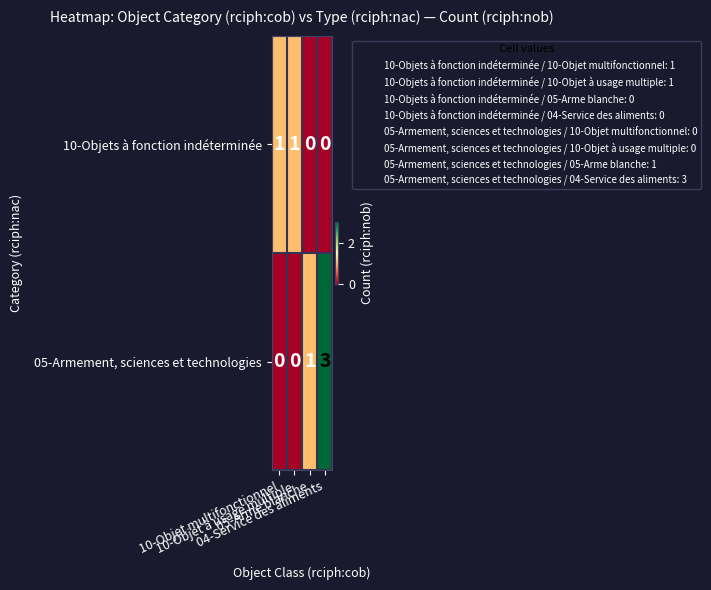

What is the sum of all 05-Armement, sciences et technologies values?

4